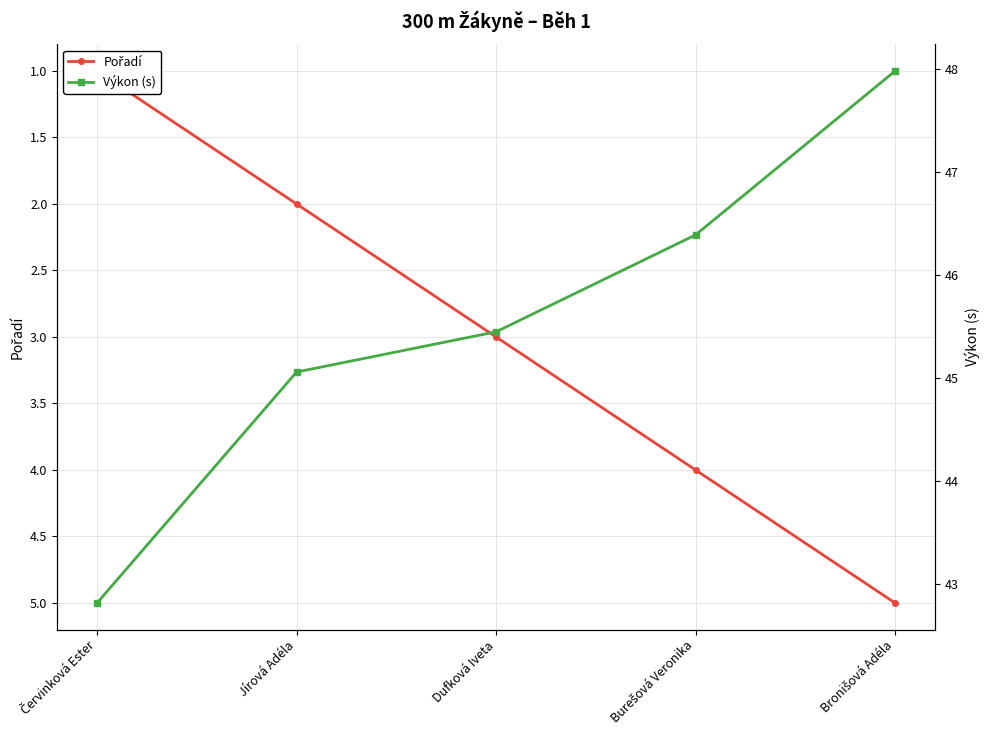

Which series changed the most between Dufková Iveta and Bronišová Adéla?

Výkon (s)